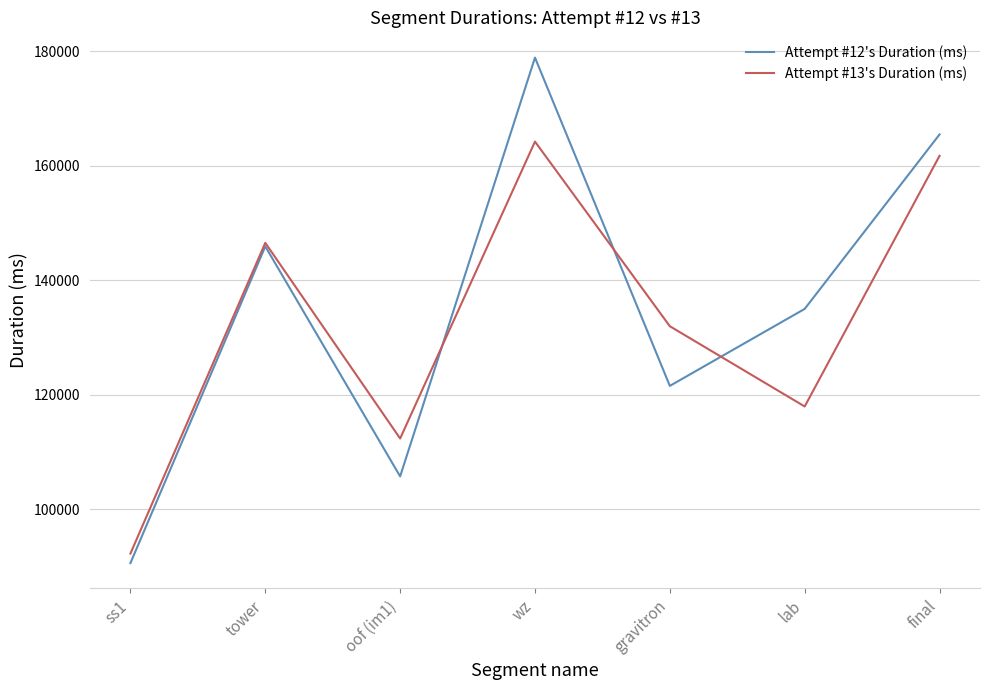

Reading left to right, transcribe all the data shown in this chart.

Attempt #12's Duration (ms): ss1=90626	tower=145949	oof (im1)=105777	wz=178920	gravitron=121581	lab=135028	final=165500
Attempt #13's Duration (ms): ss1=92295	tower=146564	oof (im1)=112390	wz=164249	gravitron=132000	lab=117984	final=161767